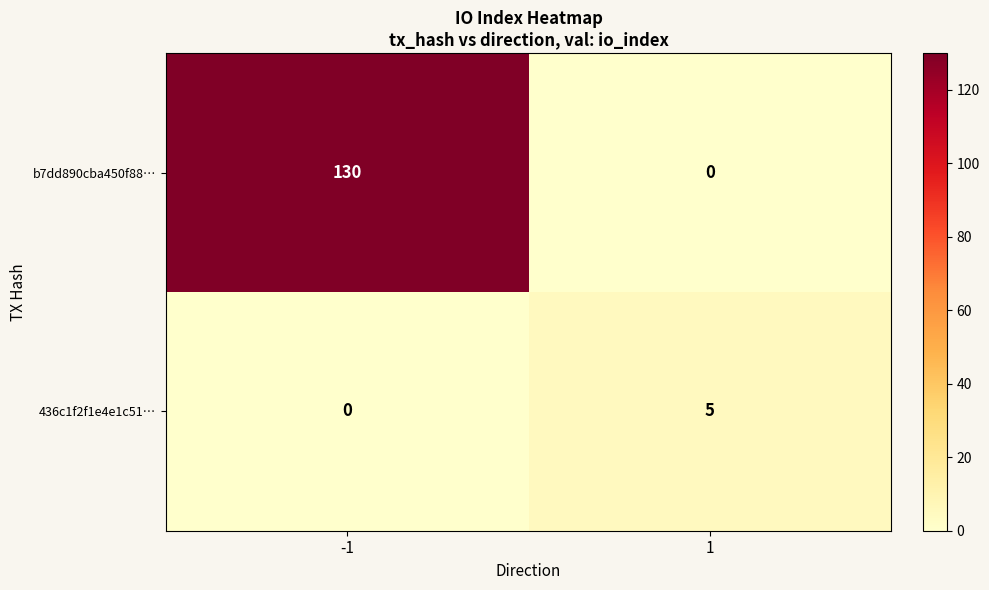

How many distinct data groups are displayed?

2